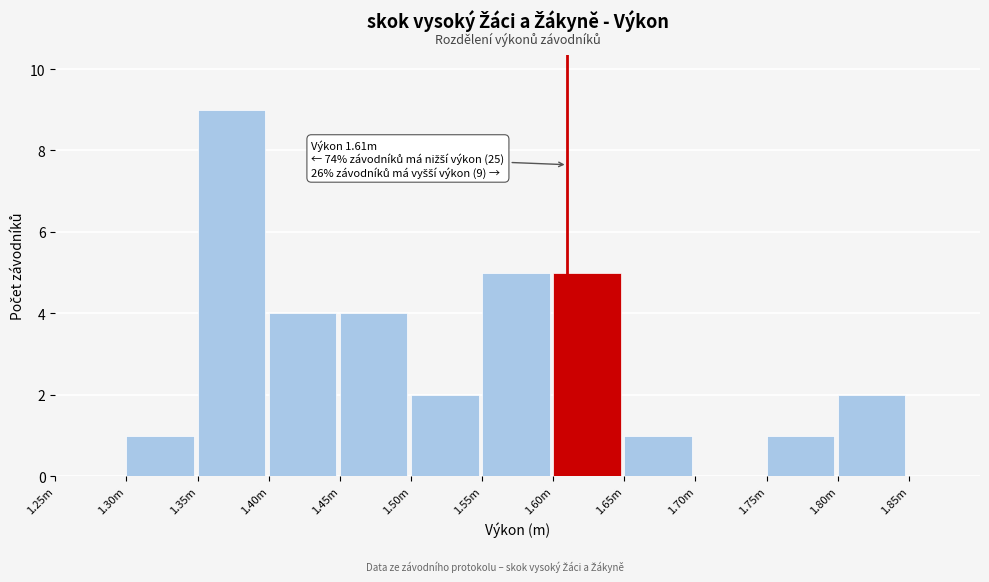

Reading right to left, transcribe all the data shown in this chart.

1.85m=0	1.80m=2	1.75m=1	1.70m=0	1.65m=1	1.60m=5	1.55m=5	1.50m=2	1.45m=4	1.40m=4	1.35m=9	1.30m=1	1.25m=0